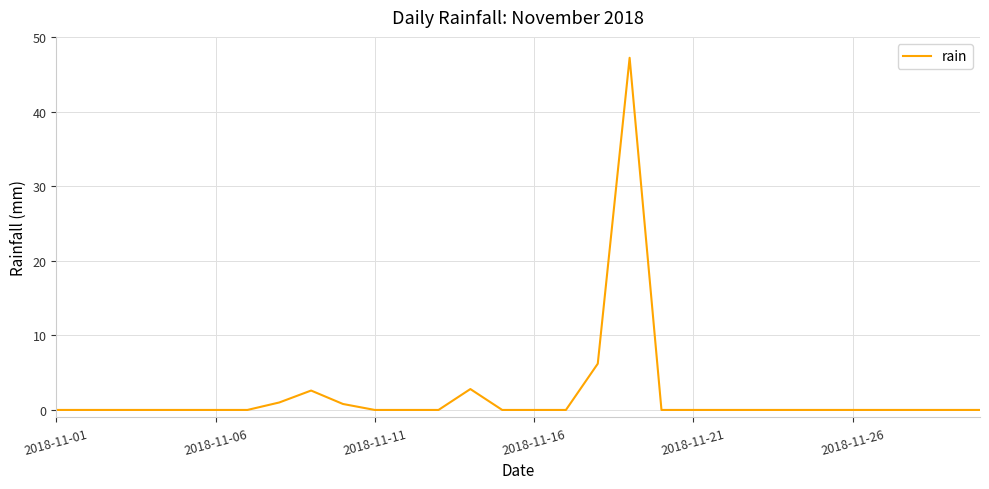

What is the difference between the maximum and minimum values?

47.2